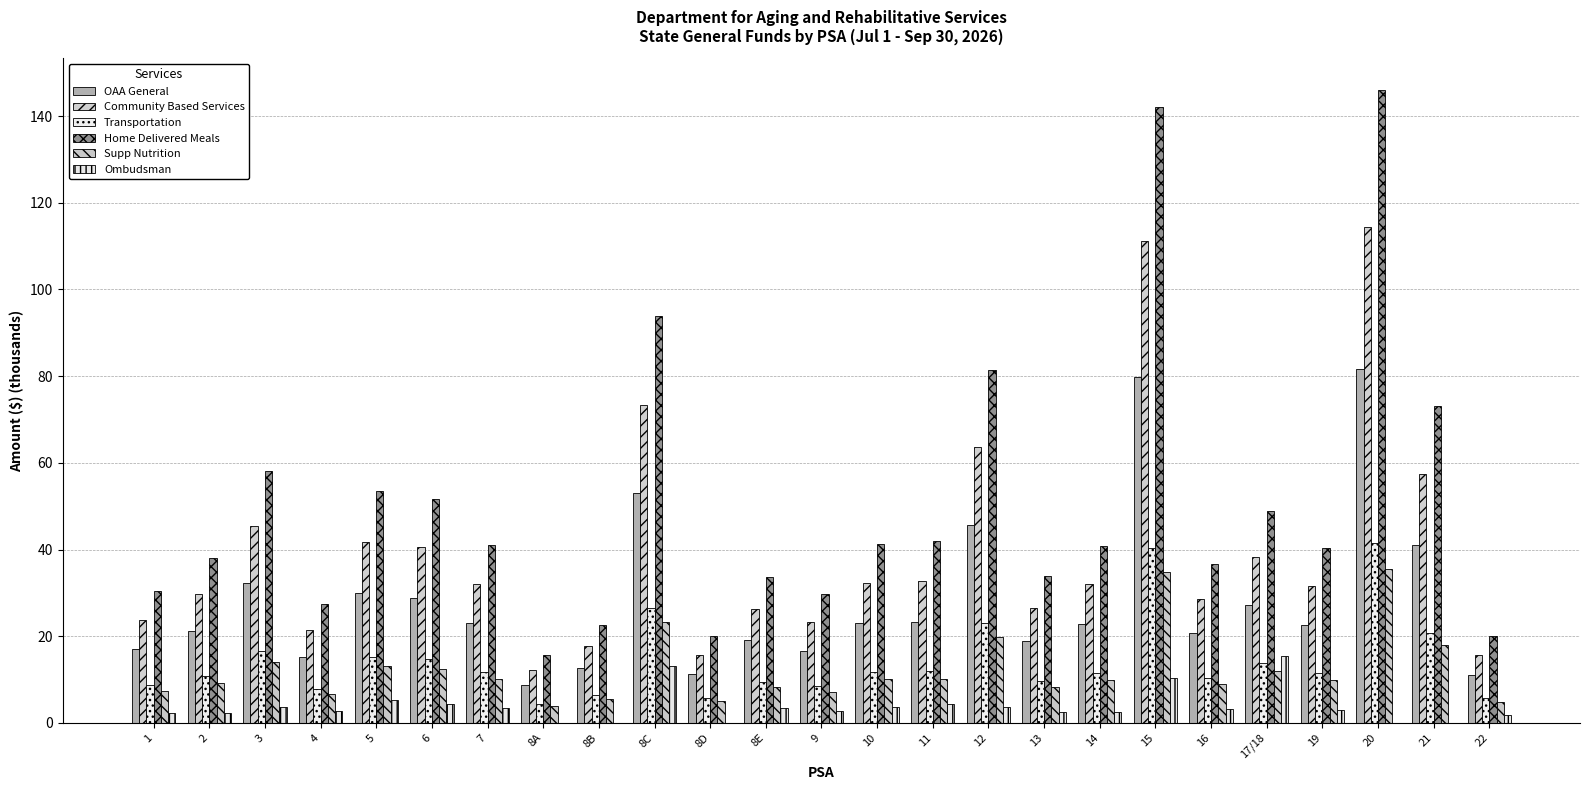

Count the number of categories in the chart.

25